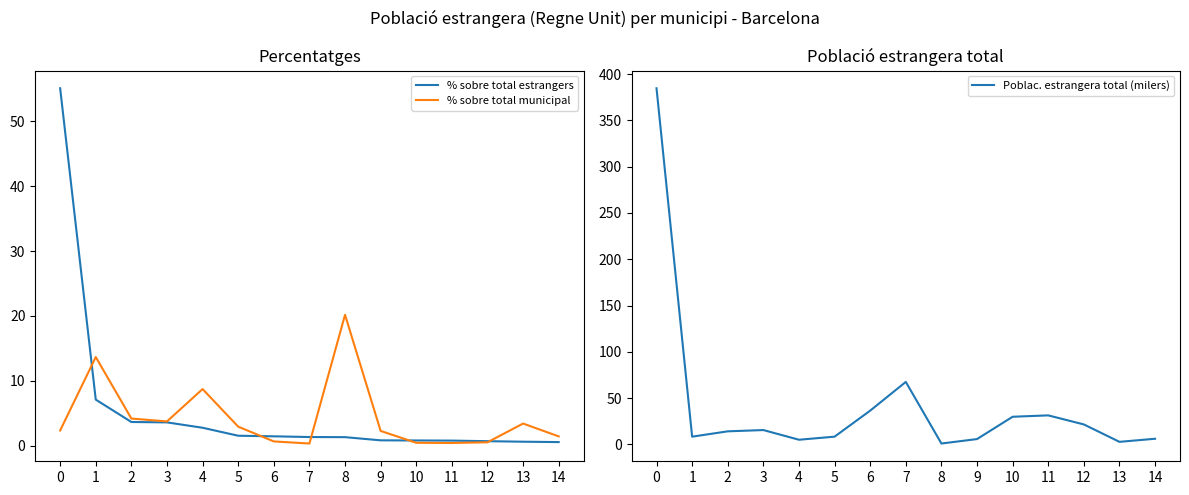

Is it true that % sobre total estrangers equals 3.6 at 3?

True